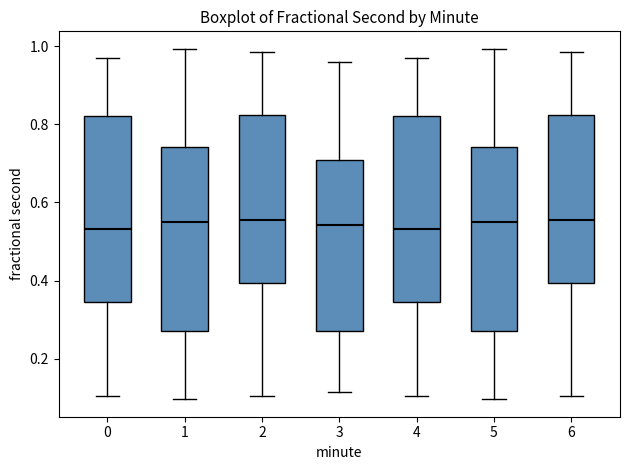

Reading left to right, transcribe this box plot: for each box, give where its median line is, the range the box spans, and where its two whiskers end, as read against the y-axis. The values are not printed on the chart, so give them approximately, as read against the axis.

0: median 0.54, box 0.34 to 0.82, whiskers 0.10 to 0.98
1: median 0.54, box 0.28 to 0.74, whiskers 0.10 to 1.00
2: median 0.56, box 0.40 to 0.82, whiskers 0.10 to 0.98
3: median 0.54, box 0.28 to 0.70, whiskers 0.12 to 0.96
4: median 0.54, box 0.34 to 0.82, whiskers 0.10 to 0.98
5: median 0.54, box 0.28 to 0.74, whiskers 0.10 to 1.00
6: median 0.56, box 0.40 to 0.82, whiskers 0.10 to 0.98